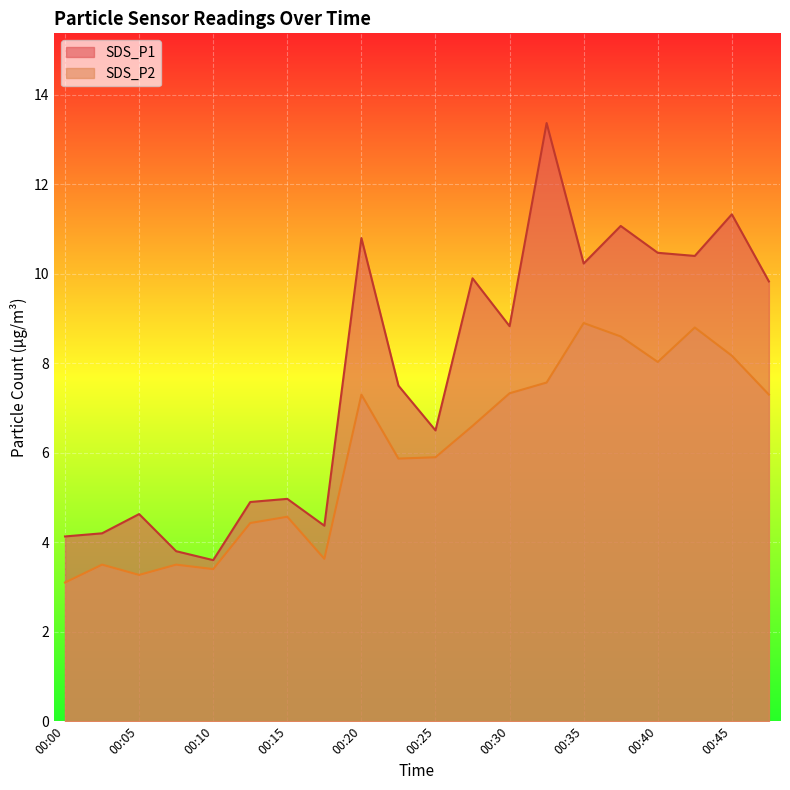

True or false: SDS_P1 has a value of 4.2 at 00:03.

True